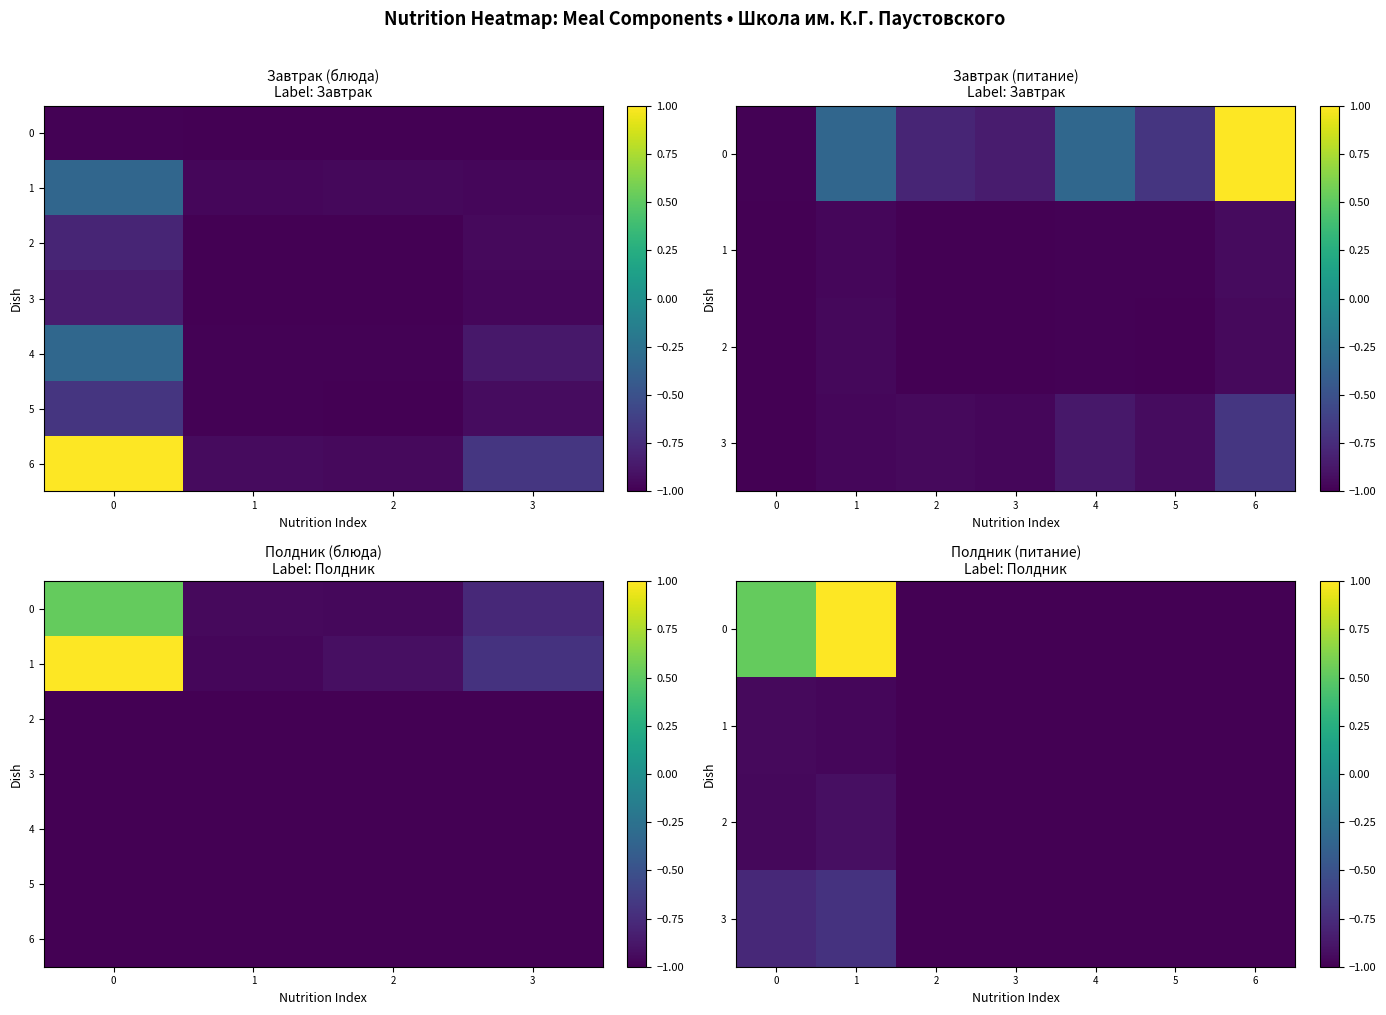

What is the smallest value displayed?

-1.0